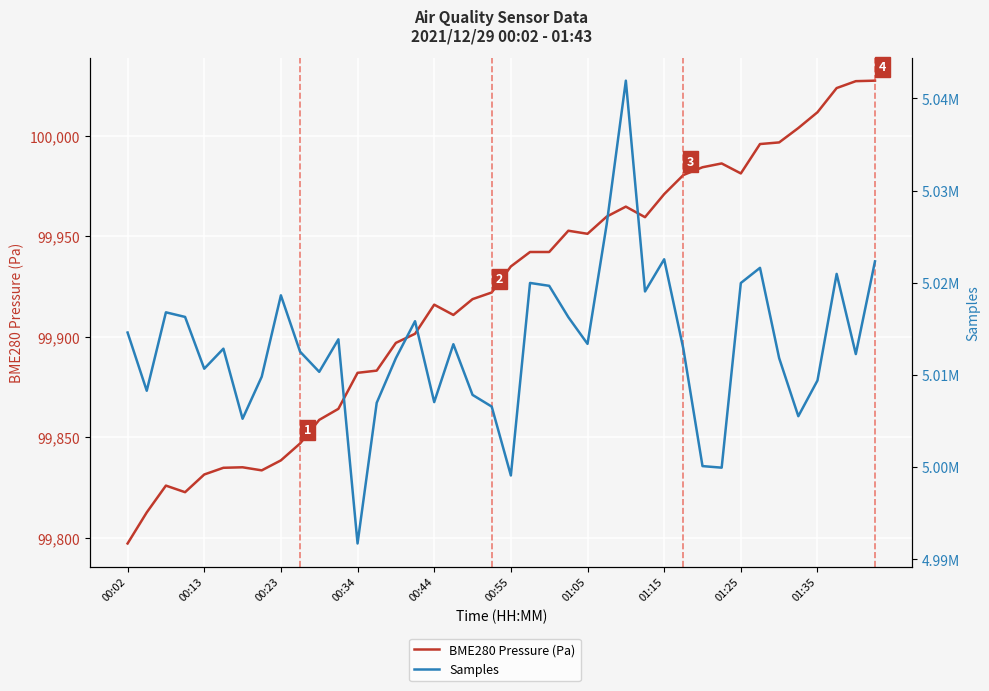

At which label does Samples first exceed 5012854?

00:02